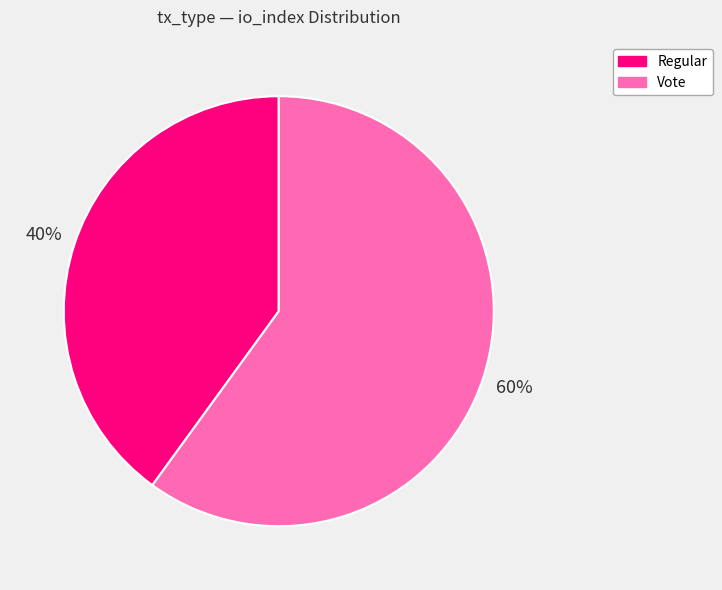

How many slices are in this pie chart?

2